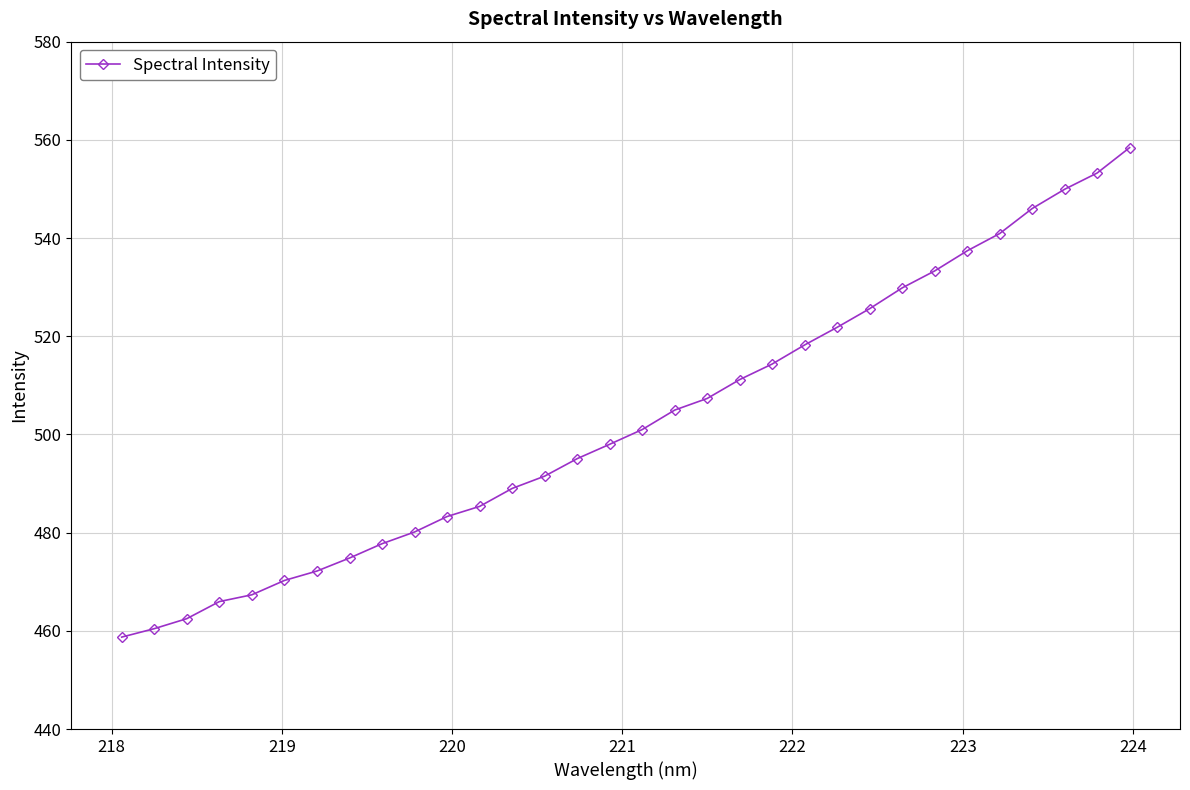

What is the greatest value displayed?

558.4